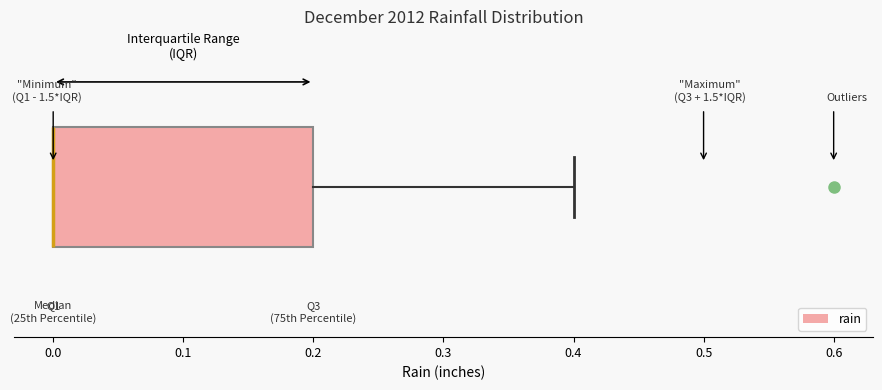

Read this box plot against the x-axis: the position of the median line, the range covered by the box, and the ends of both whiskers. The values are not printed on the chart, so give them approximately, as read against the axis.

median 0.0 (drawn on the box's left edge), box 0.0 to 0.2, whiskers 0.0 to 0.4